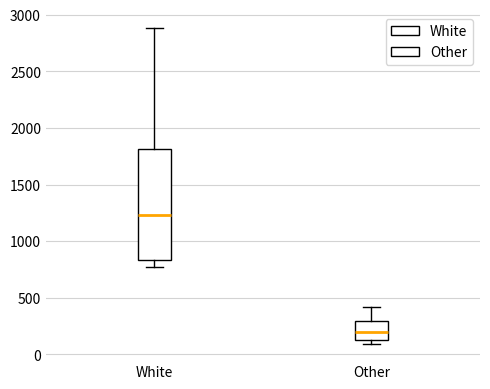

Which box has the highest median line?

White